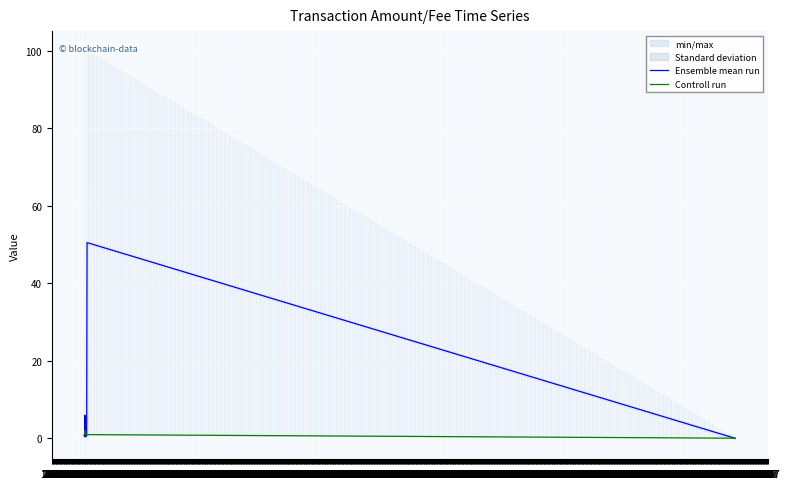

Is the value of Controll run at 18.02 greater than the value of Ensemble mean run at 06.03?

Yes